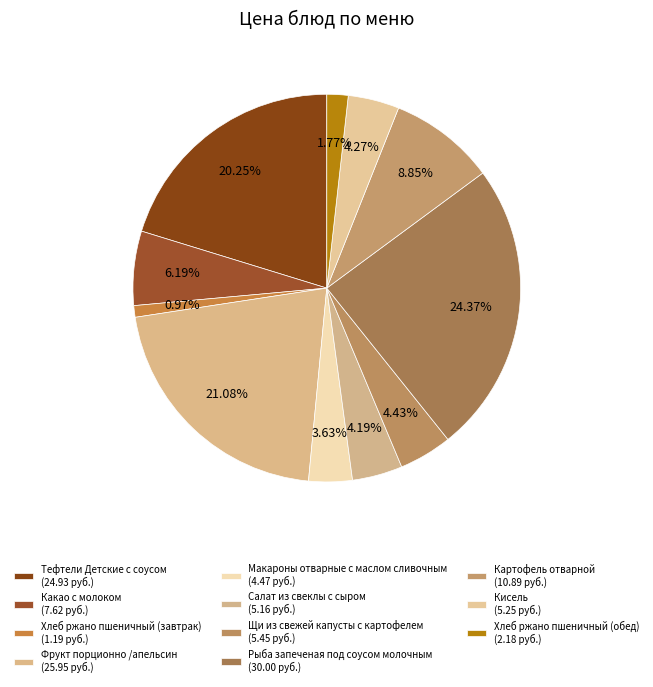

What percentage is the Фрукт порционно /апельсин slice, to the nearest percent?

21%